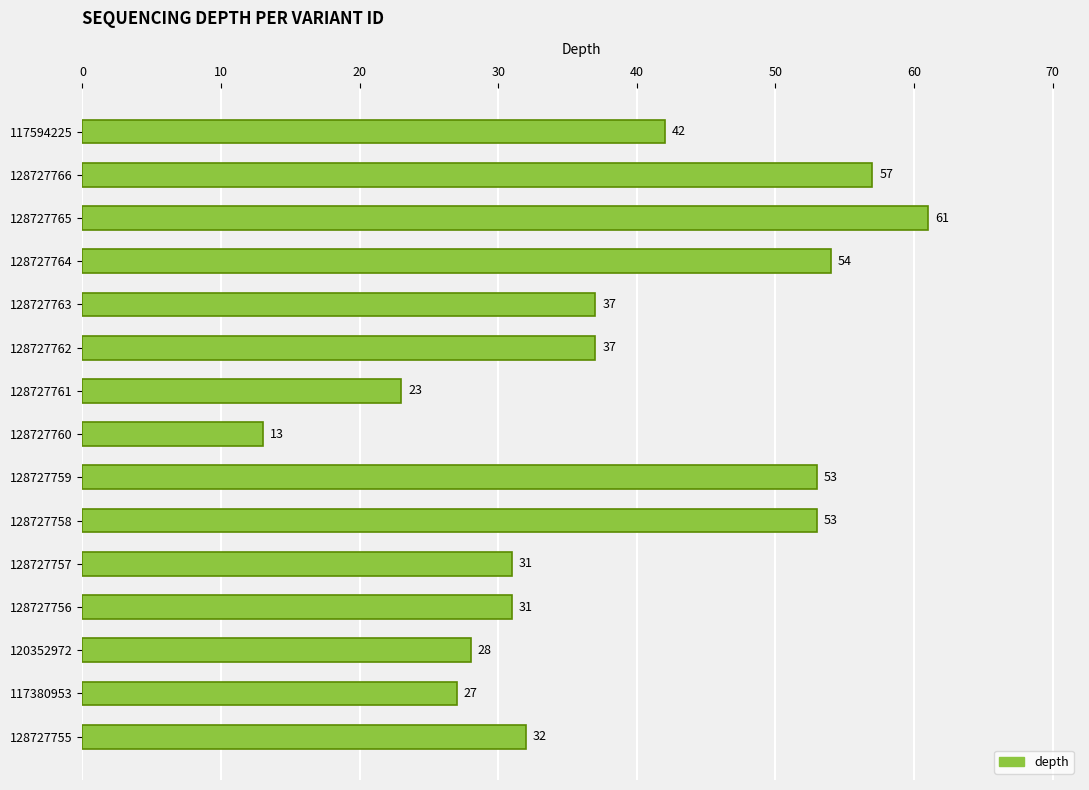

At which category does the chart reach its peak across all series?

128727765